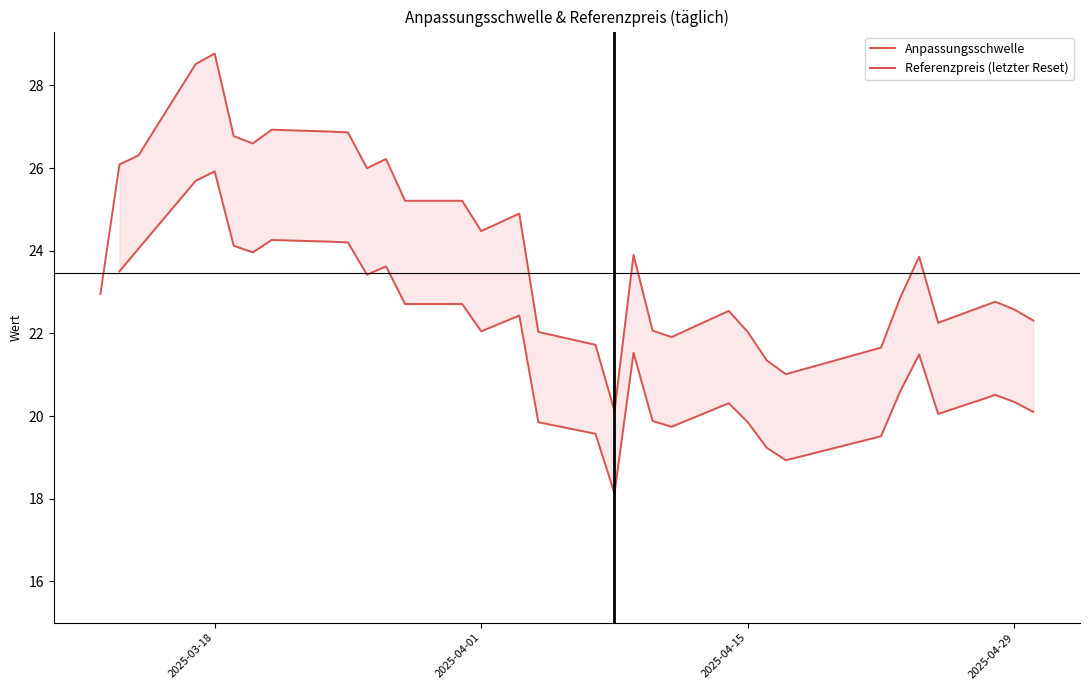

What are all the series names shown in the legend?

Anpassungsschwelle, Referenzpreis (letzter Reset)